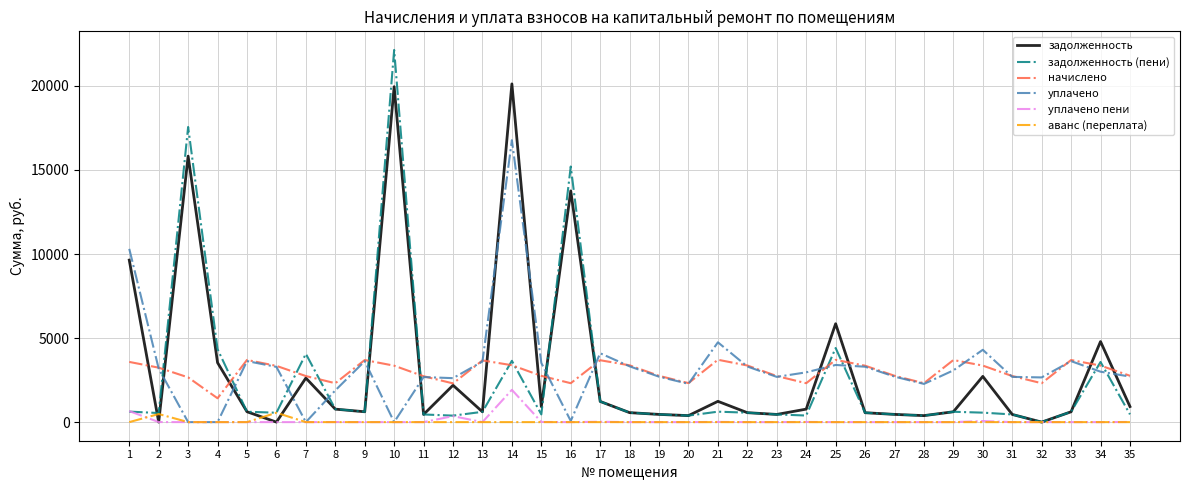

What is the maximum value for задолженность (пени)?

22140.7